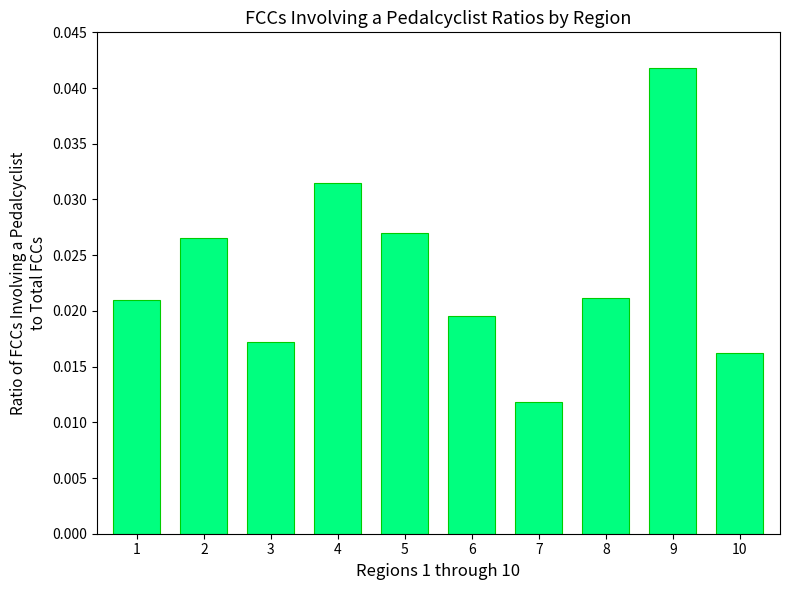

At which category does the chart reach its peak across all series?

9